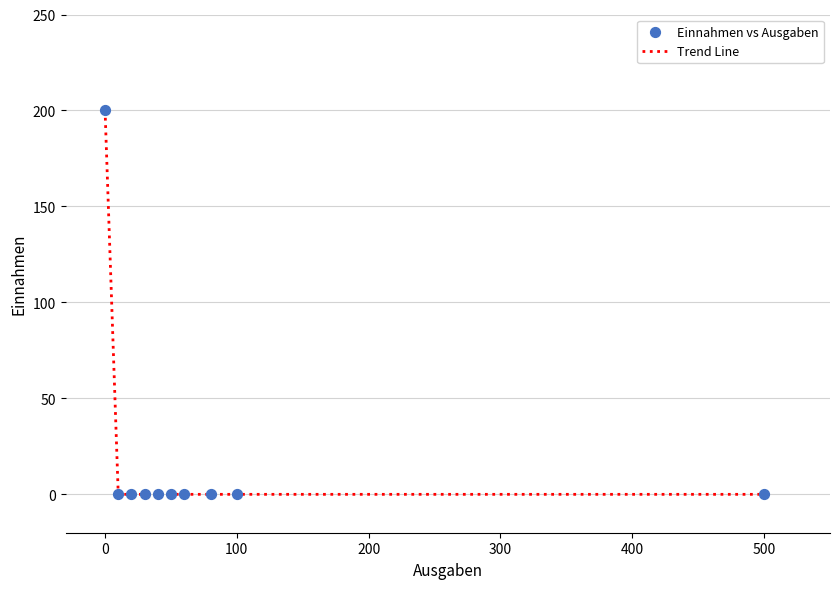

What is the maximum value shown in the chart?

200